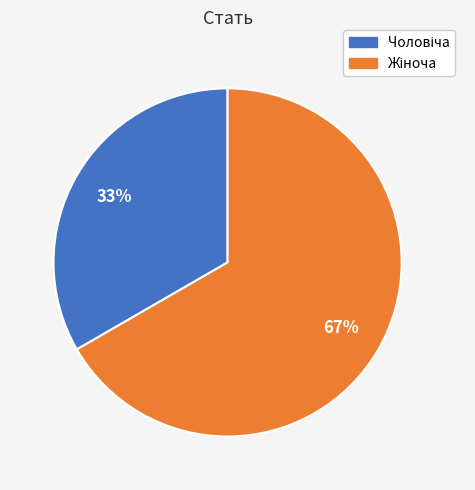

Is there any slice that represents more than half of the pie?

Yes